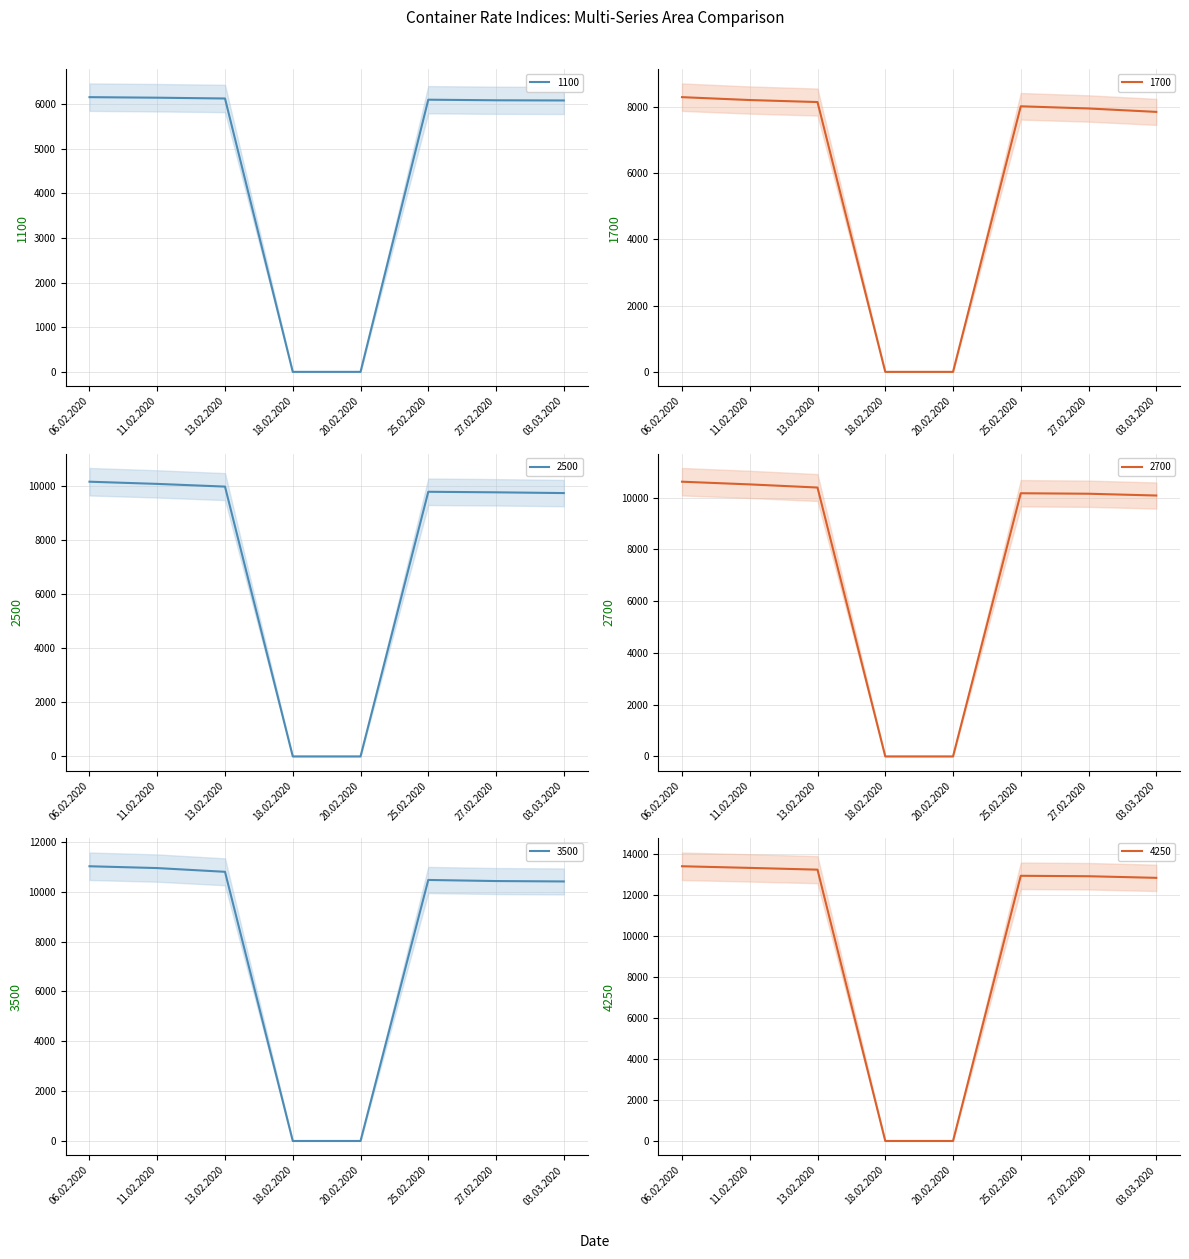

Reading right to left, extract all data points from this chart.

1100: 6083	6087	6100	0	0	6127	6145	6157
1700: 7855	7958	8024	0	0	8152	8213	8300
2500: 9729	9757	9777	0	0	9968	10068	10149
2700: 10083	10152	10171	0	0	10392	10513	10617
3500: 10417	10433	10477	0	0	10804	10954	11027
4250: 12825	12904	12925	0	0	13224	13310	13390